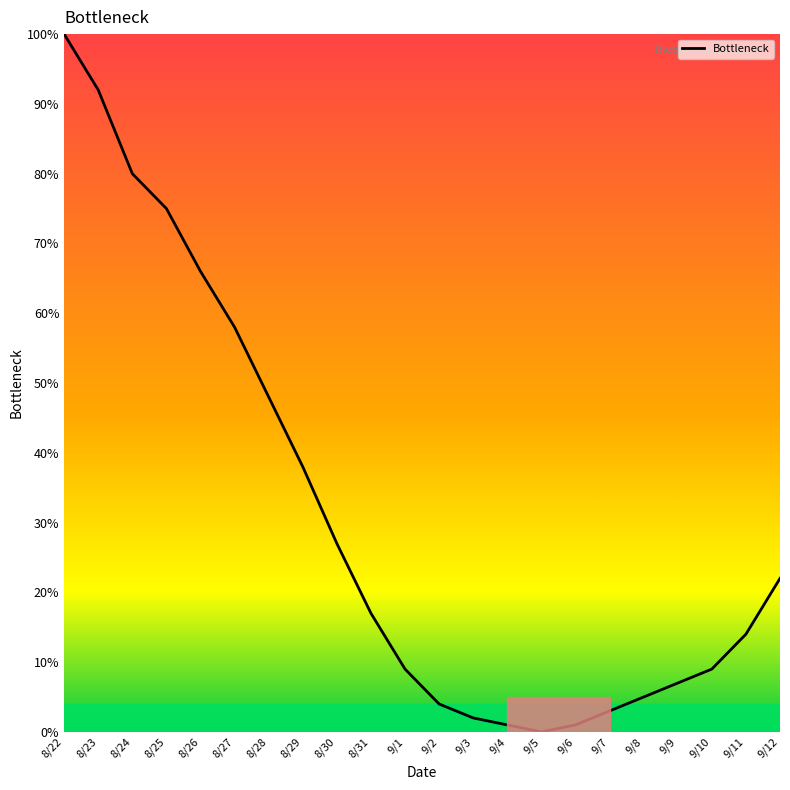

Between 9/8 and 8/29, which is larger?

8/29